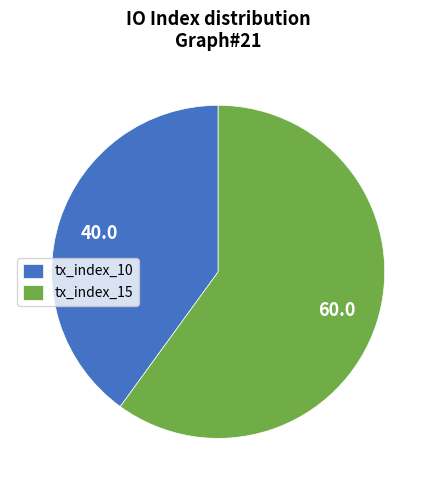

Which slice is the largest?

tx_index_15